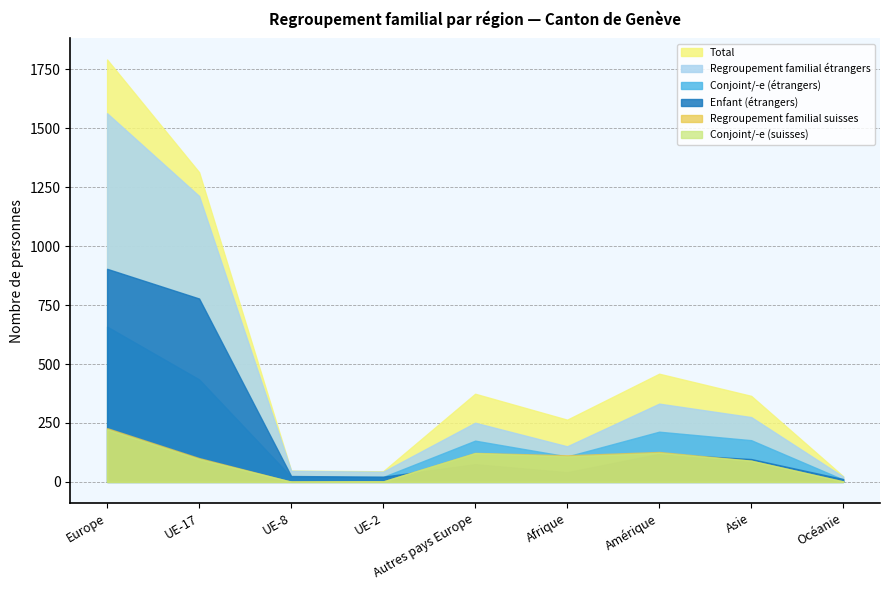

What is the minimum value for Regroupement familial étrangers?

22